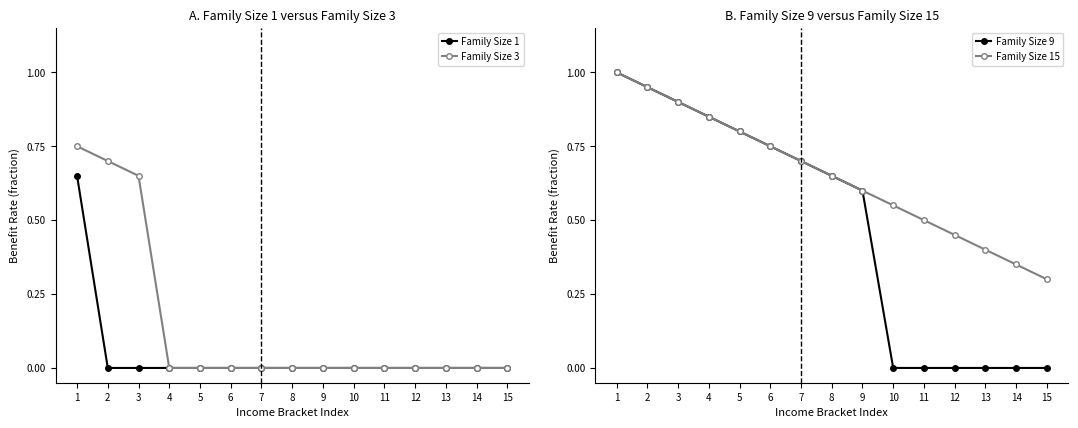

How many Family Size 3 values are between 0 and 1?

15